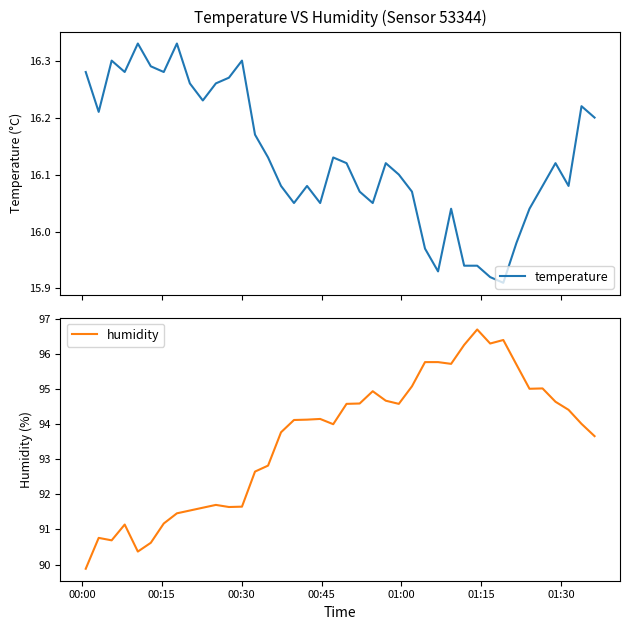

True or false: humidity and temperature cross at least once.

False